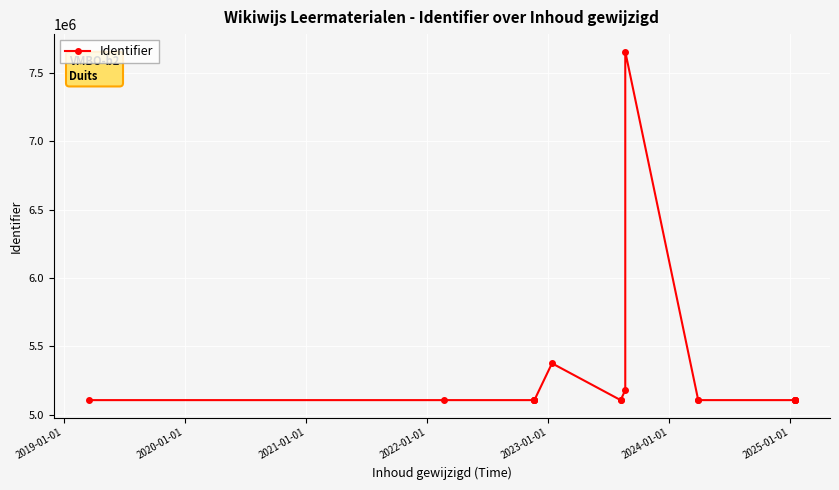

Reading left to right, transcribe all the data shown in this chart.

5107357	5107352	5107399	5107401	5107405	5107407	5376715	5107348	5107403	5179965	7657893	5107353	5107397	5107346	5107349	5107367	5107350	5107351